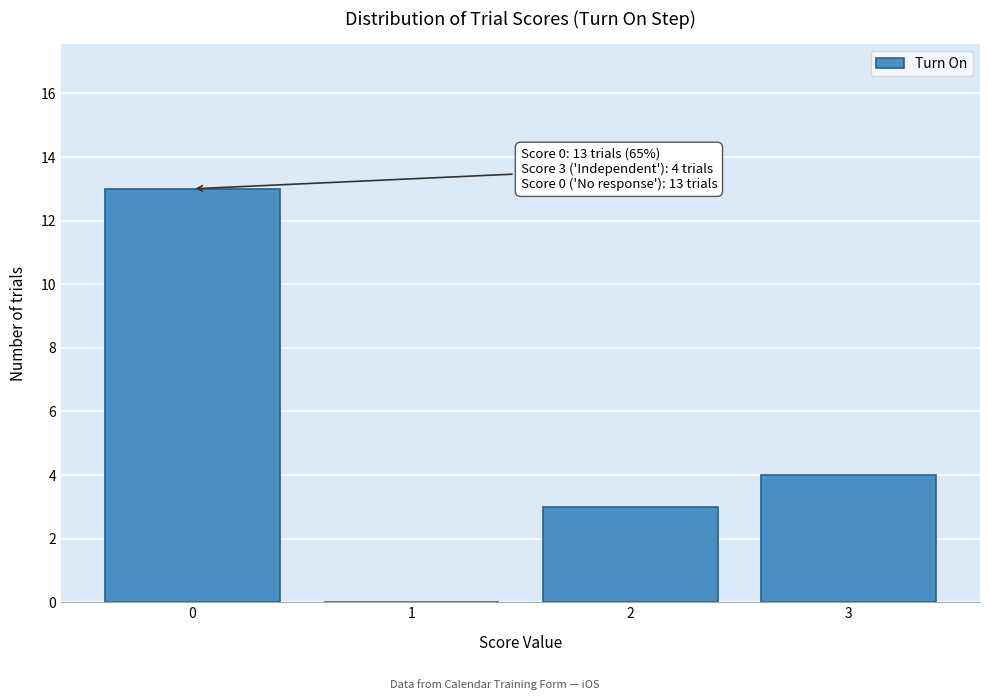

Reading right to left, list all the values displayed in this chart.

3=4	2=3	1=0	0=13